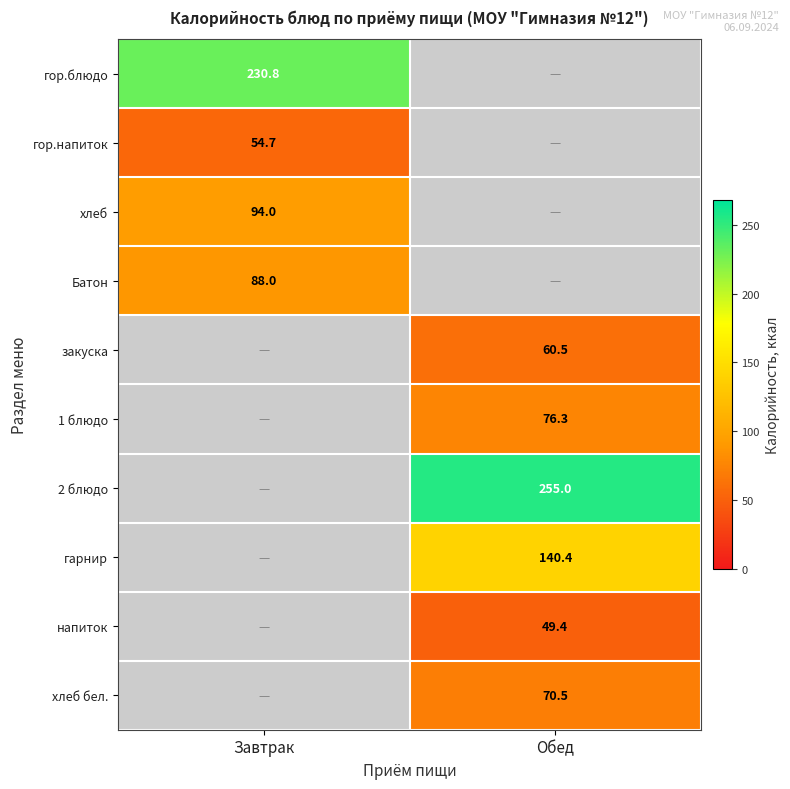

Is the value of закуска at Обед greater than the value of 1 блюдо at Обед?

No